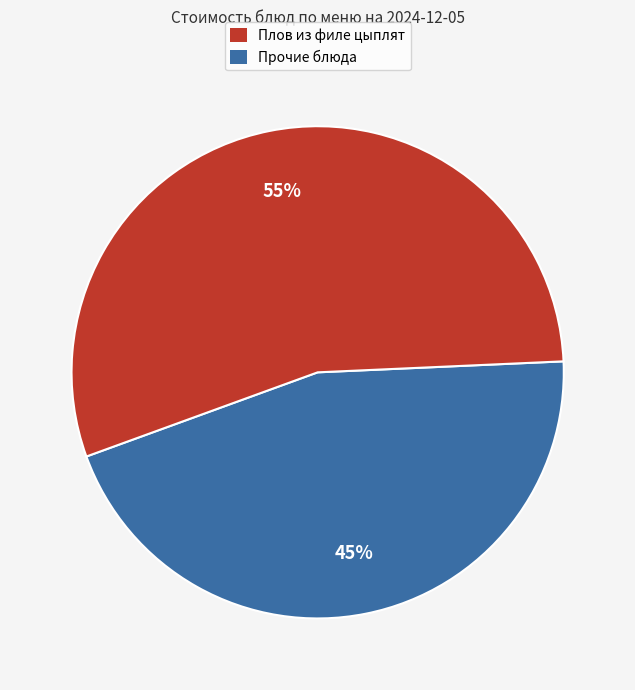

Is there a majority slice in this chart?

Yes